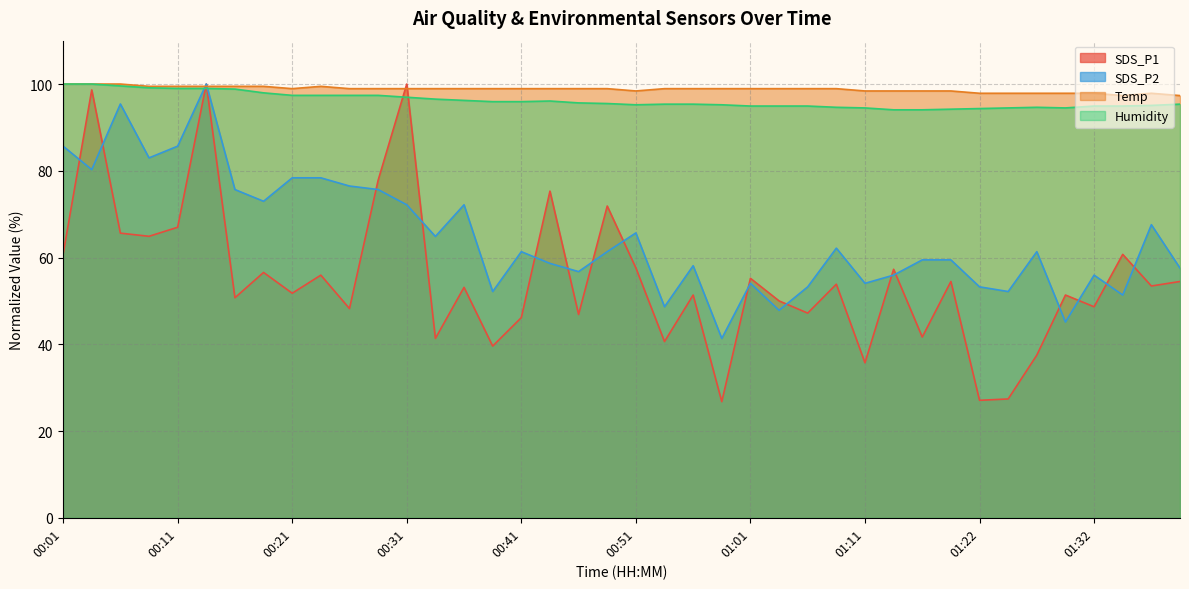

Which label corresponds to the smallest value in the chart?

00:58